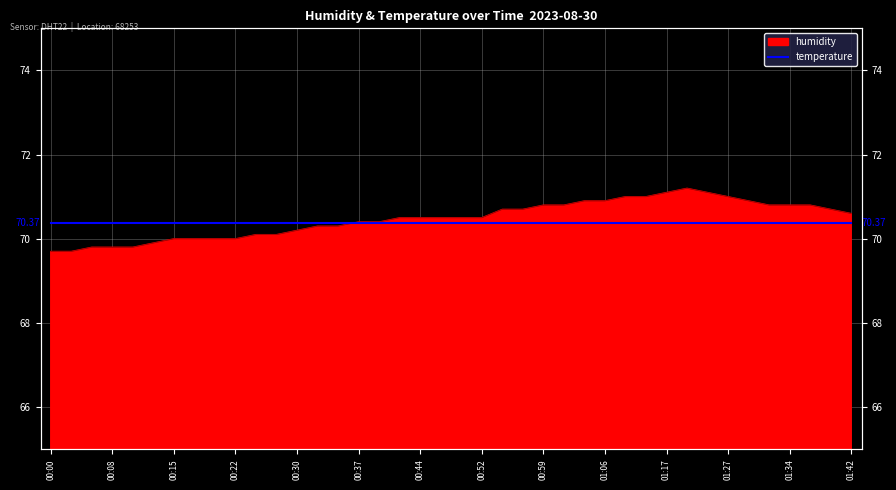

Which has a higher value, 00:32 or 01:37?

01:37